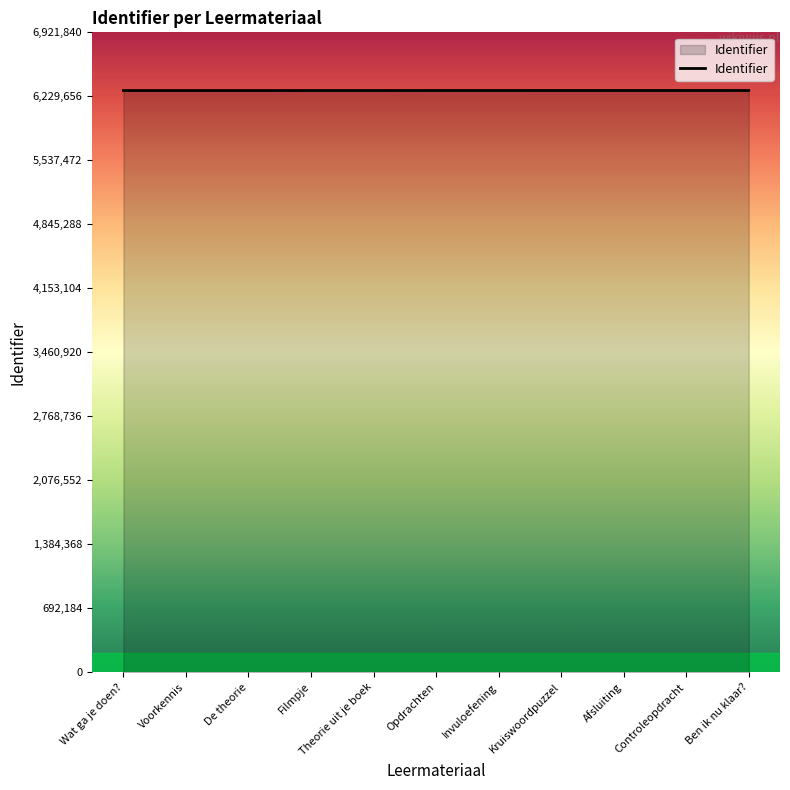

What is the difference between the second highest and minimum values?

556